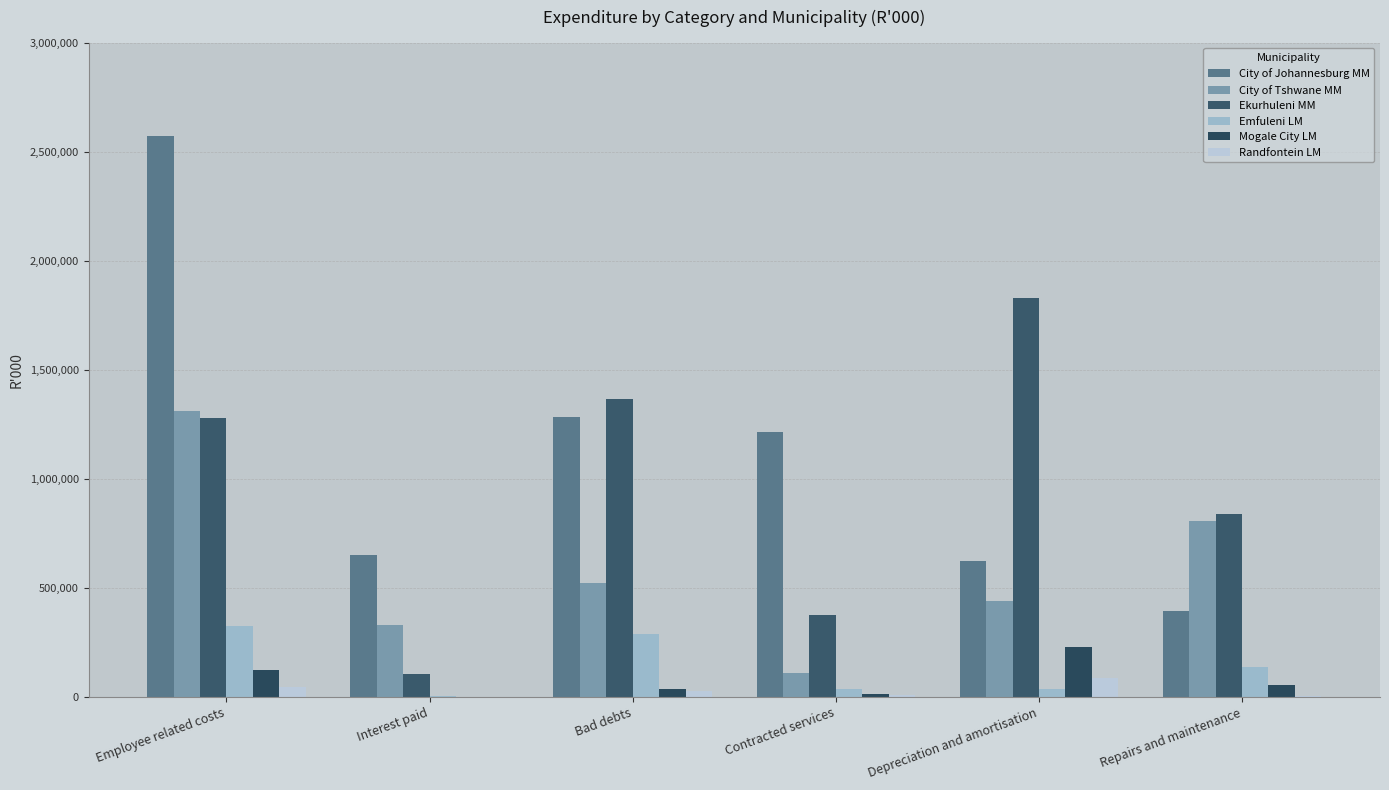

At which label is Emfuleni LM closest to 166763?

Repairs and maintenance